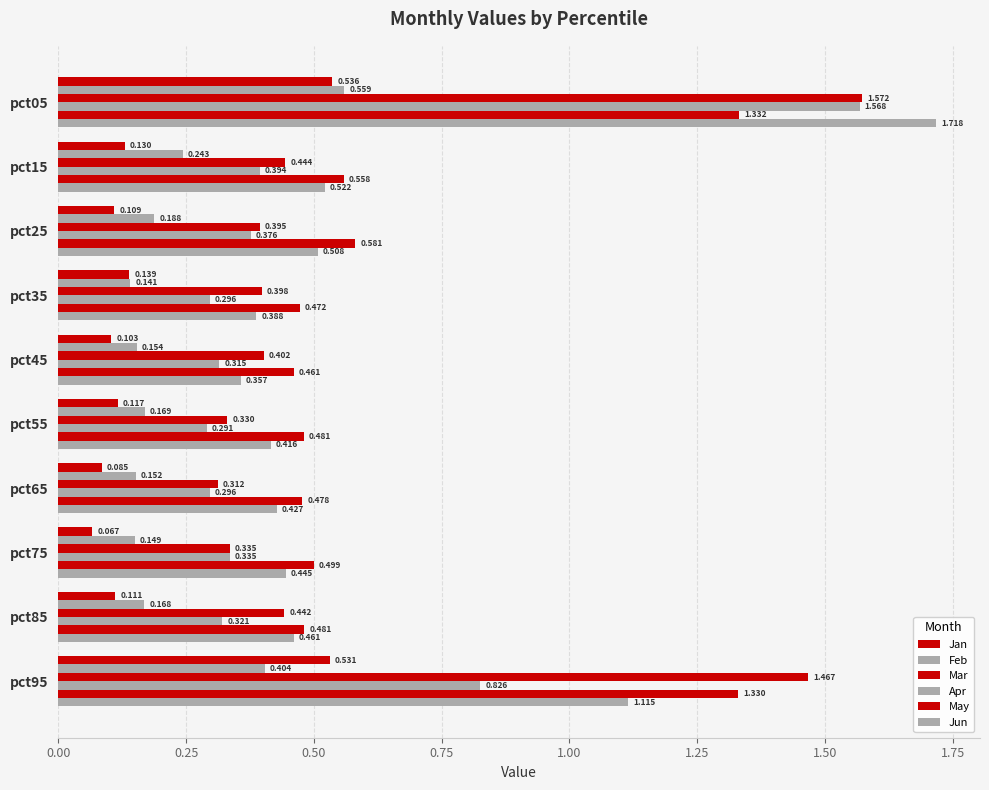

Count the number of categories in the chart.

10